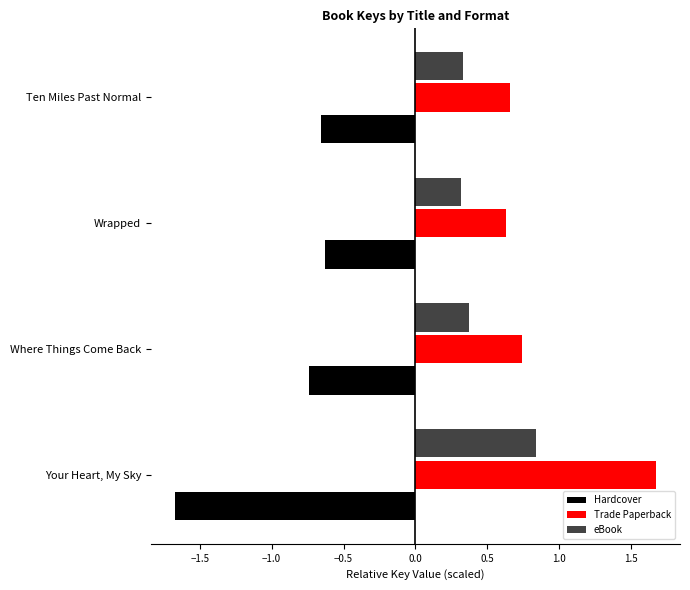

The Trade Paperback series shows 1.7 at Your Heart, My Sky. True or false?

True